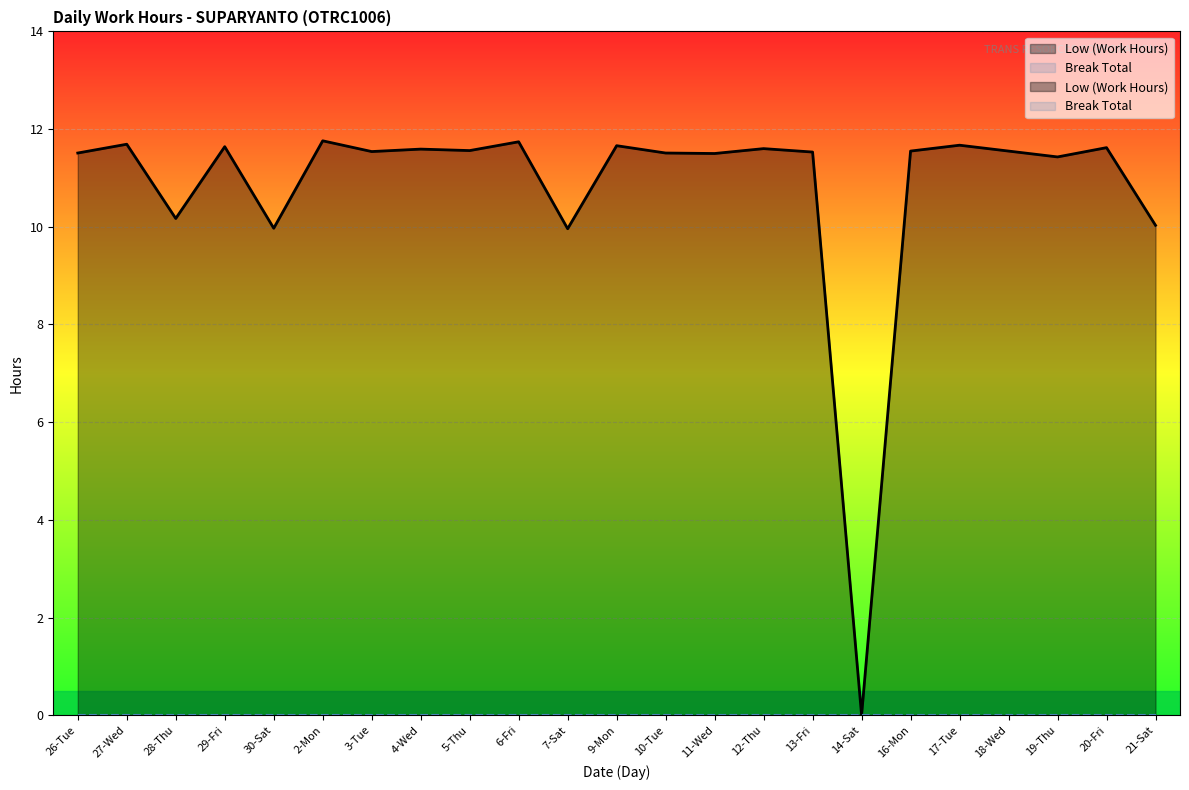

The value at 5-Thu is 19.4. True or false?

False